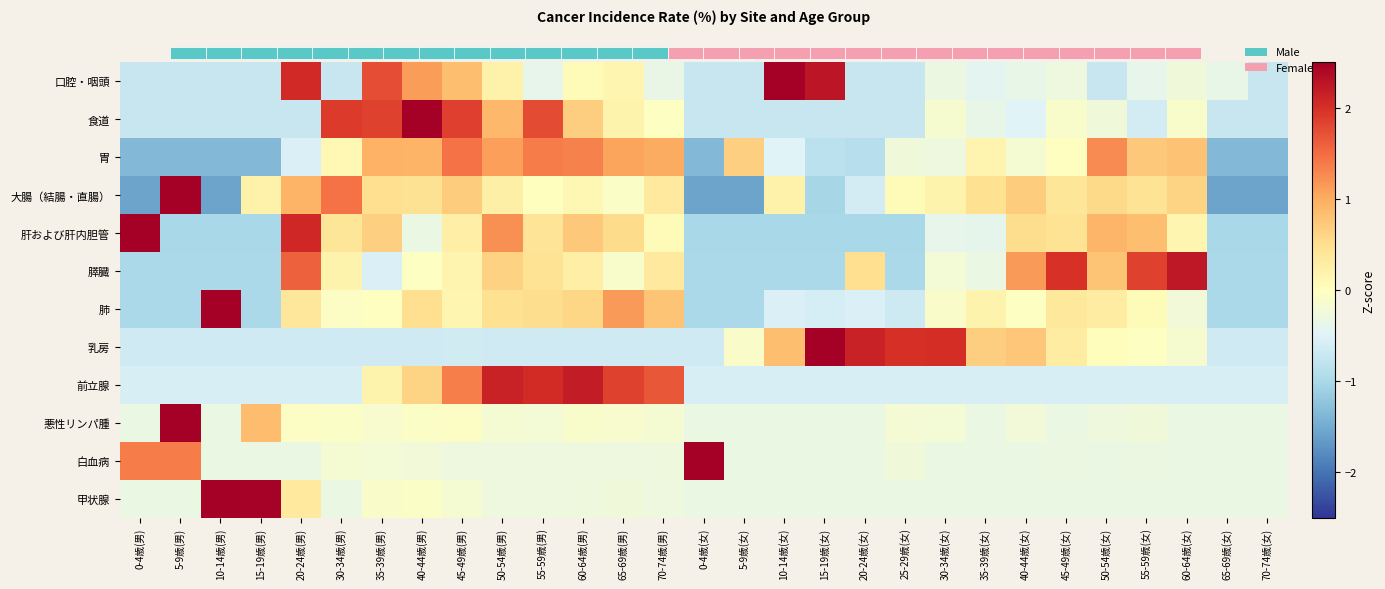

List the labels in order of 大腸（結腸・直腸） value, smallest first.

0-4歳(男), 10-14歳(男), 0-4歳(女), 5-9歳(女), 65-69歳(女), 70-74歳(女), 15-19歳(女), 20-24歳(女), 65-69歳(男), 55-59歳(男), 25-29歳(女), 60-64歳(男), 30-34歳(女), 15-19歳(男), 10-14歳(女), 50-54歳(男), 70-74歳(男), 45-49歳(女), 55-59歳(女), 40-44歳(男), 35-39歳(女), 35-39歳(男), 50-54歳(女), 60-64歳(女), 40-44歳(女), 45-49歳(男), 20-24歳(男), 30-34歳(男), 5-9歳(男)